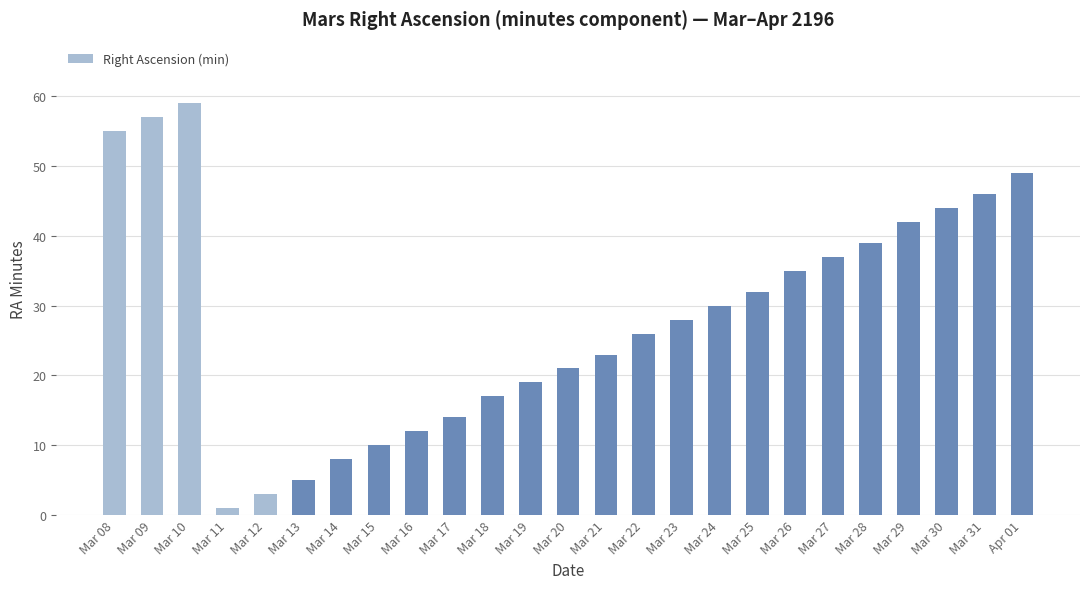

Reading left to right, extract all data points from this chart.

Mar 08=55	Mar 09=57	Mar 10=59	Mar 11=1	Mar 12=3	Mar 13=5	Mar 14=8	Mar 15=10	Mar 16=12	Mar 17=14	Mar 18=17	Mar 19=19	Mar 20=21	Mar 21=23	Mar 22=26	Mar 23=28	Mar 24=30	Mar 25=32	Mar 26=35	Mar 27=37	Mar 28=39	Mar 29=42	Mar 30=44	Mar 31=46	Apr 01=49